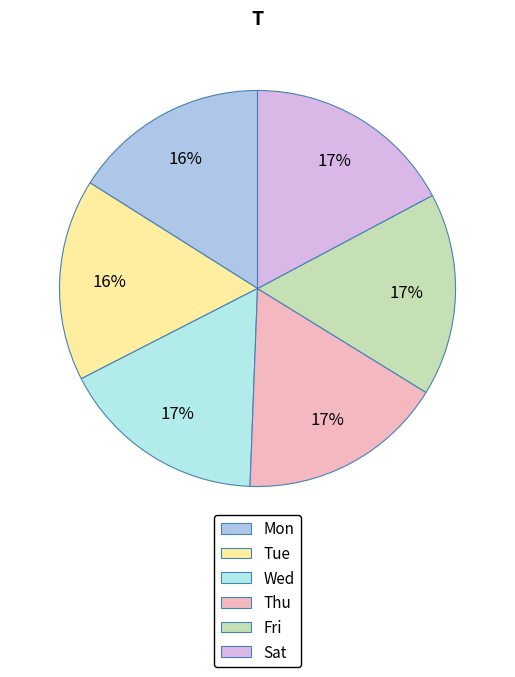

What is the ratio of the value at Tue to the value at Fri?

1.0